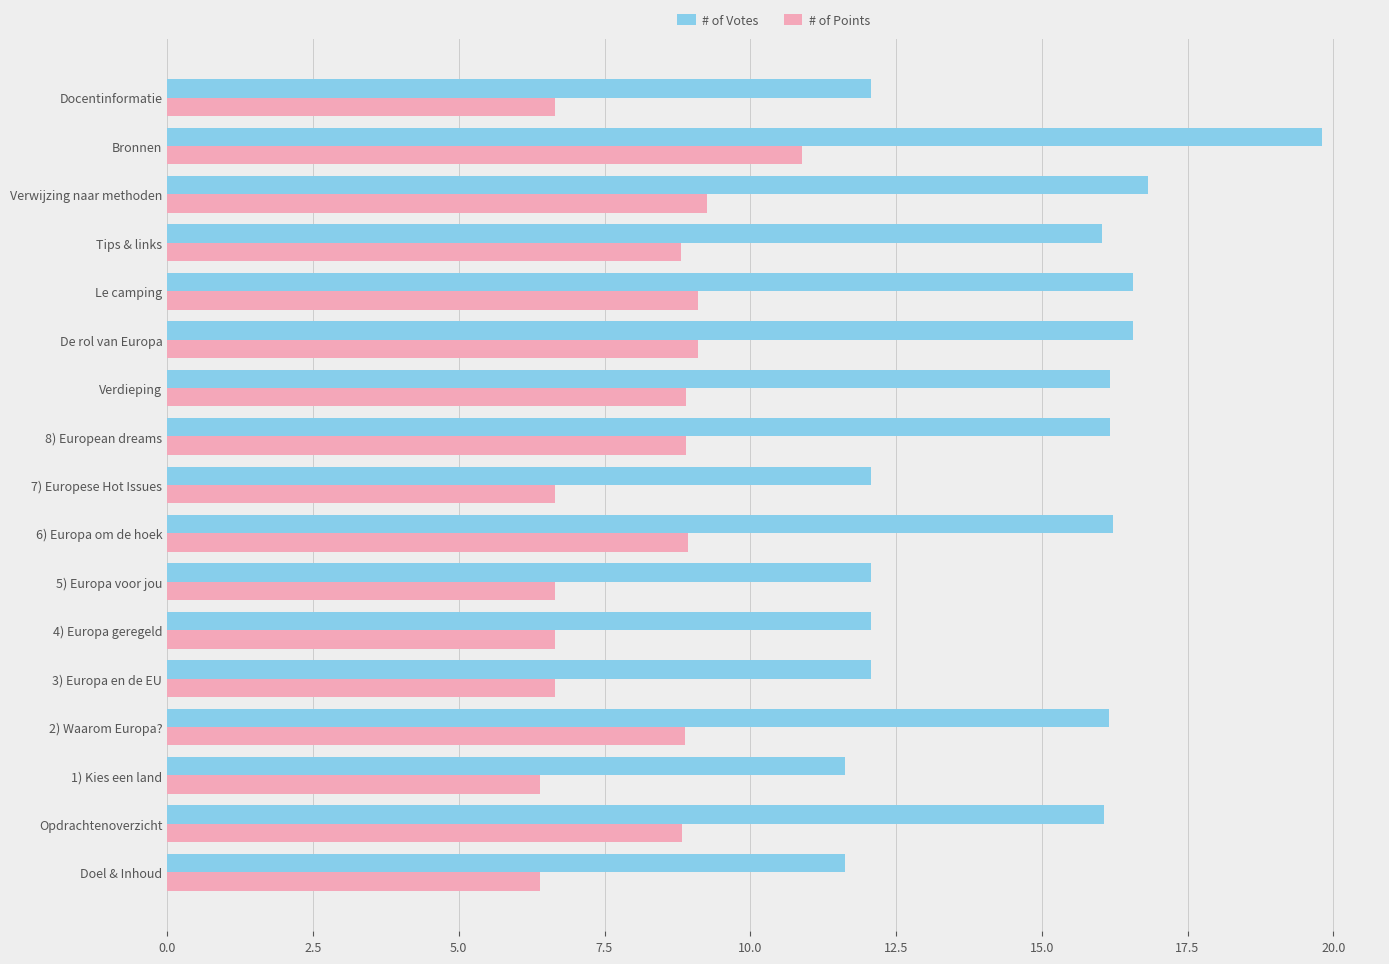

What is the spread (max minus min) of values at 1) Kies een land?

5.2